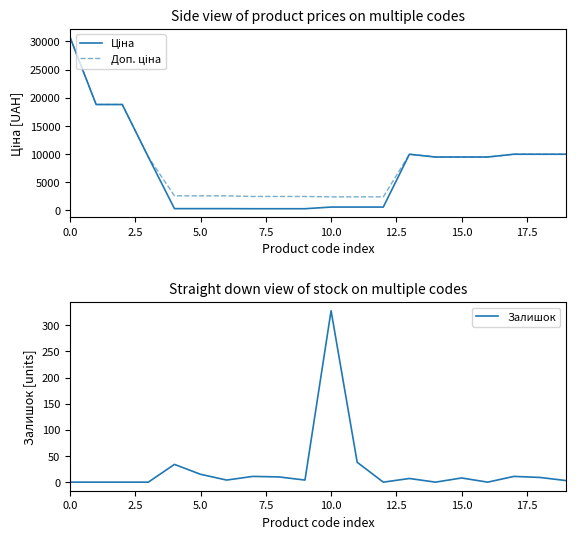

What is the average value of the Ціна series?

7492.4